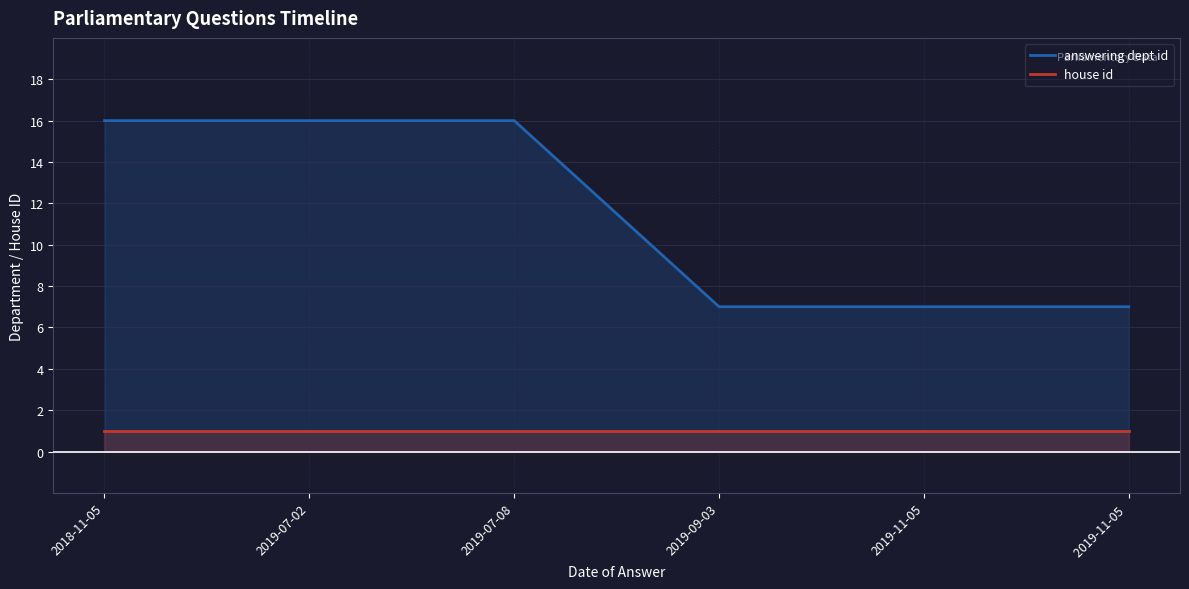

True or false: answering dept id and house id intersect in this chart.

False